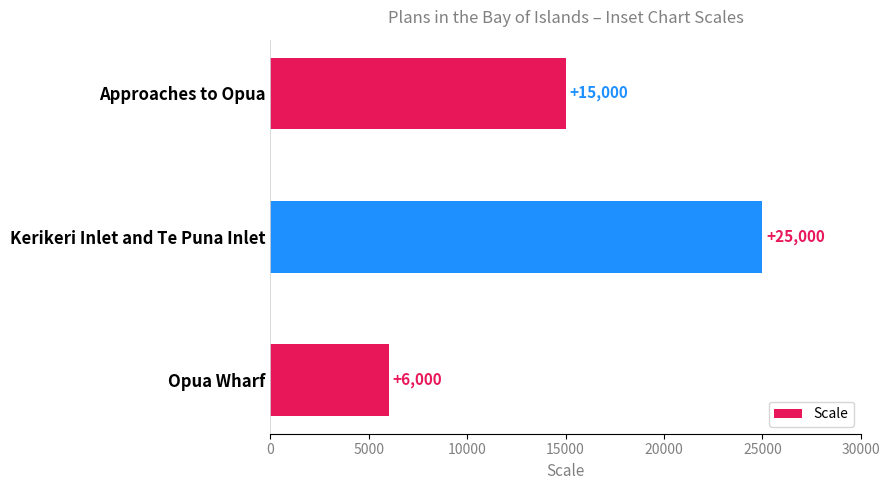

List the labels in order of value, largest first.

Kerikeri Inlet and Te Puna Inlet, Approaches to Opua, Opua Wharf